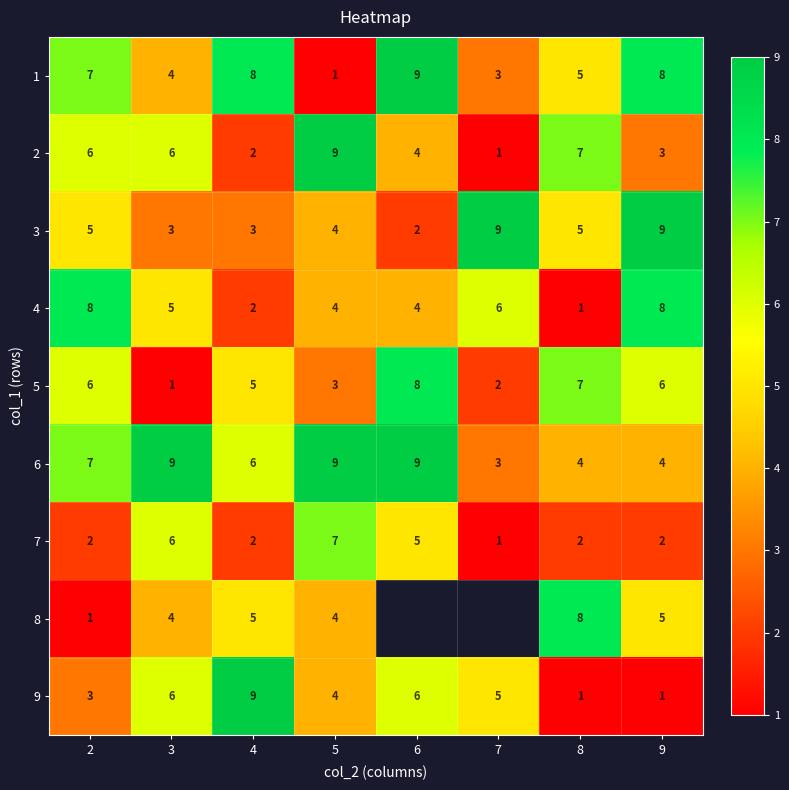

Is it true that 1 equals 2 at 7?

False